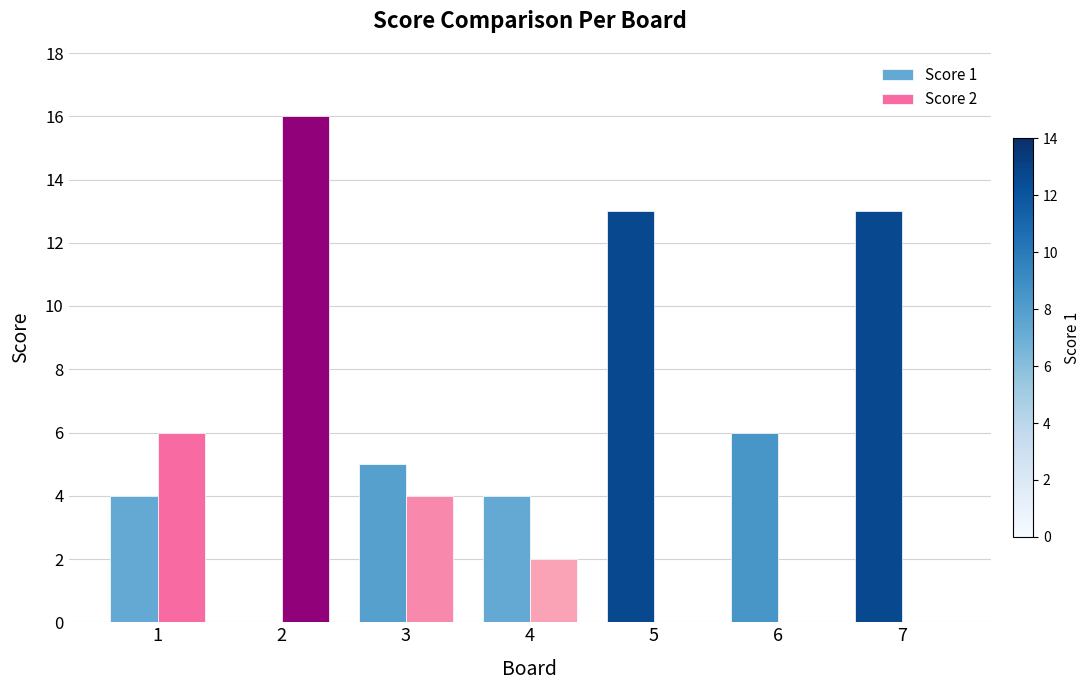

Which series has the largest range (max minus min)?

Score 2